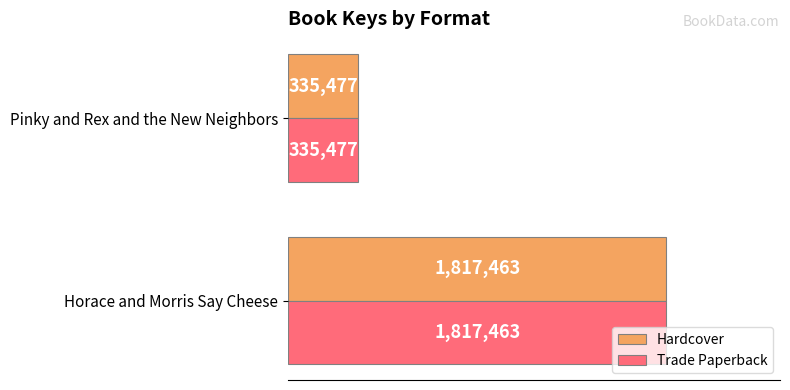

What are all the series names shown in the legend?

Hardcover, Trade Paperback